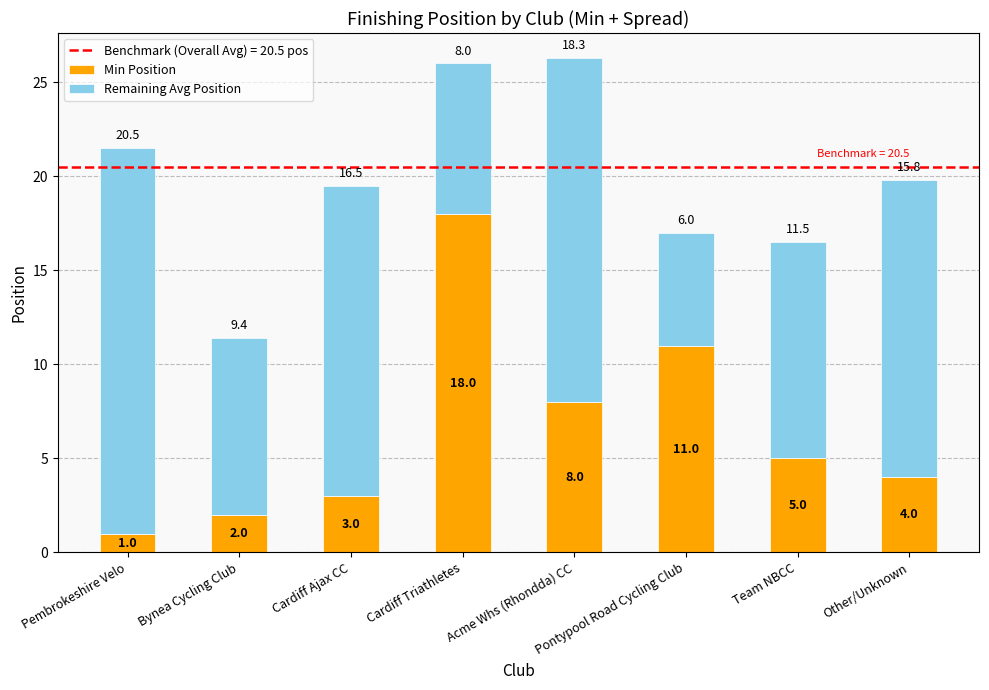

At which category is the sum across all series the highest?

Acme Whs (Rhondda) CC